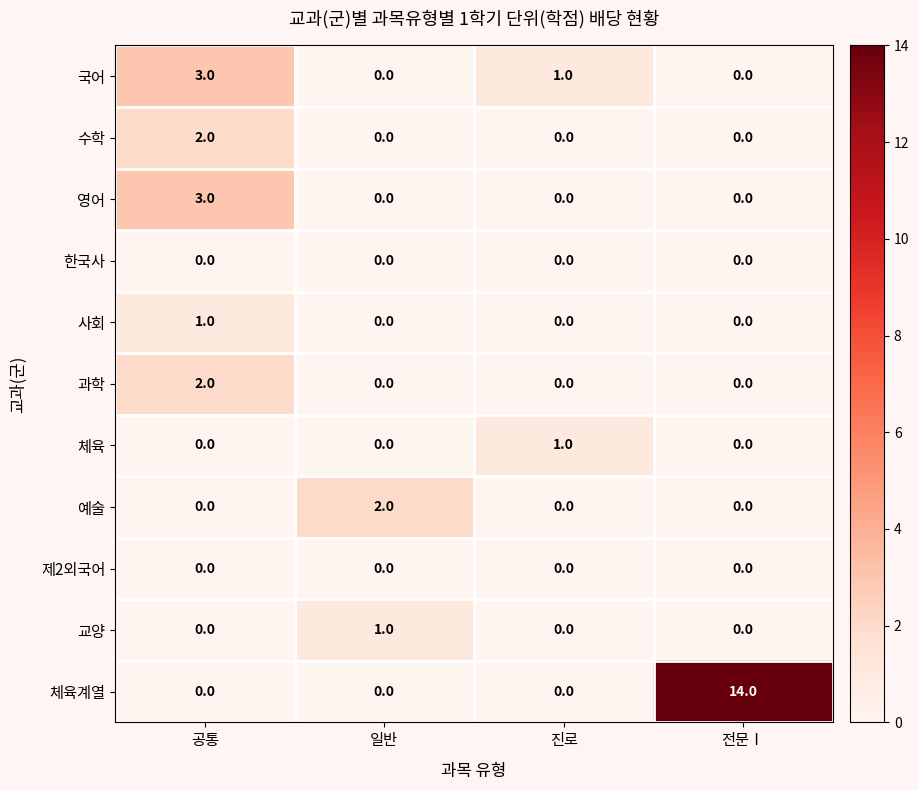

Count the 수학 values in the range 0 to 2.

4